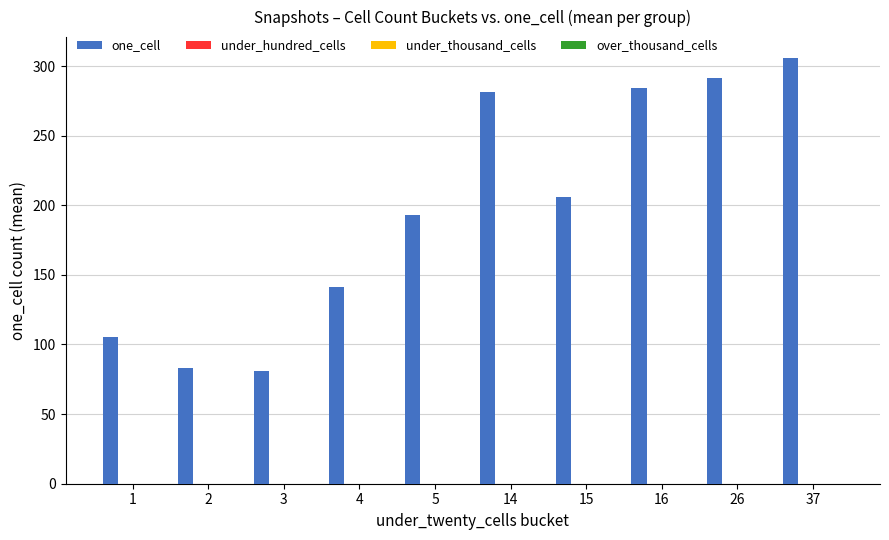

What is the smallest value displayed?

81.0